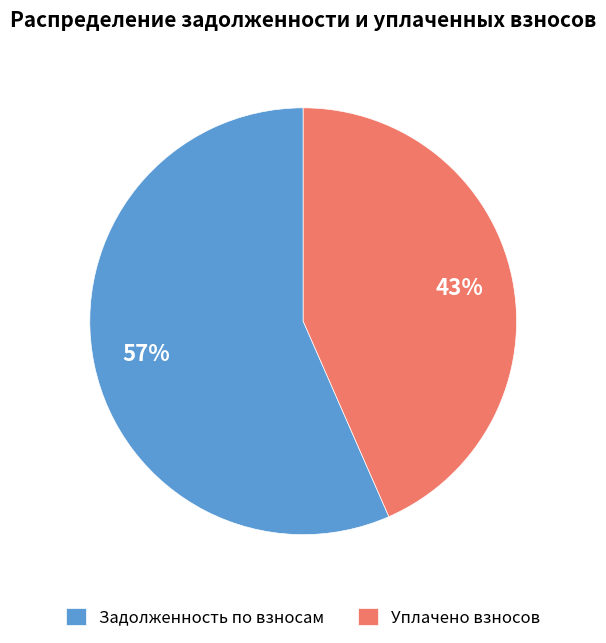

Which category has the biggest portion of the pie?

Задолженность по взносам